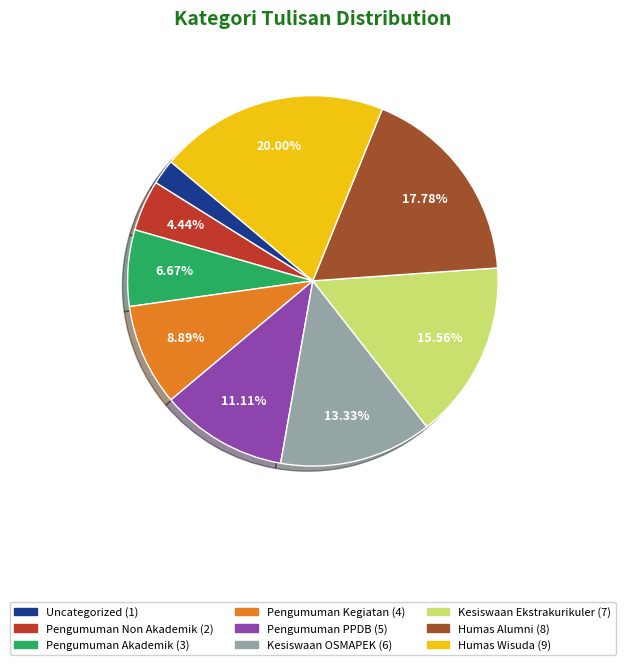

Do Pengumuman Akademik and Kesiswaan Ekstrakurikuler together represent more than half of the pie?

No